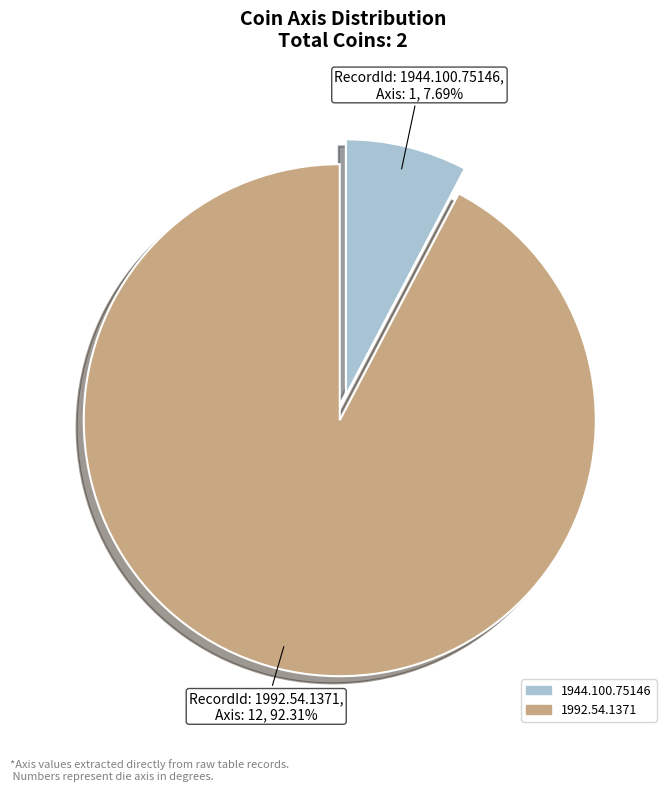

To the nearest percent, what is the combined percentage of 1944.100.75146 and 1992.54.1371?

100%